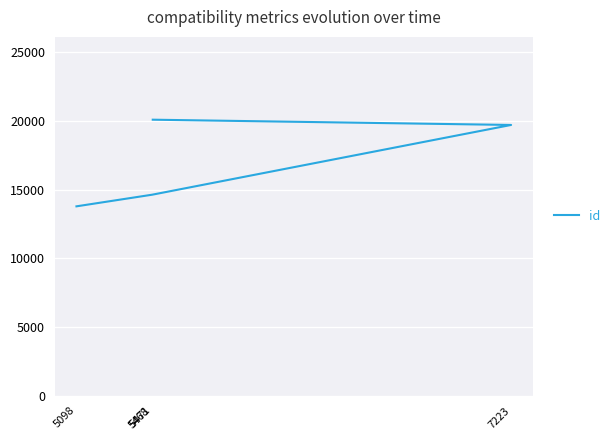

Which has a higher value, 5471 or 5098?

5471